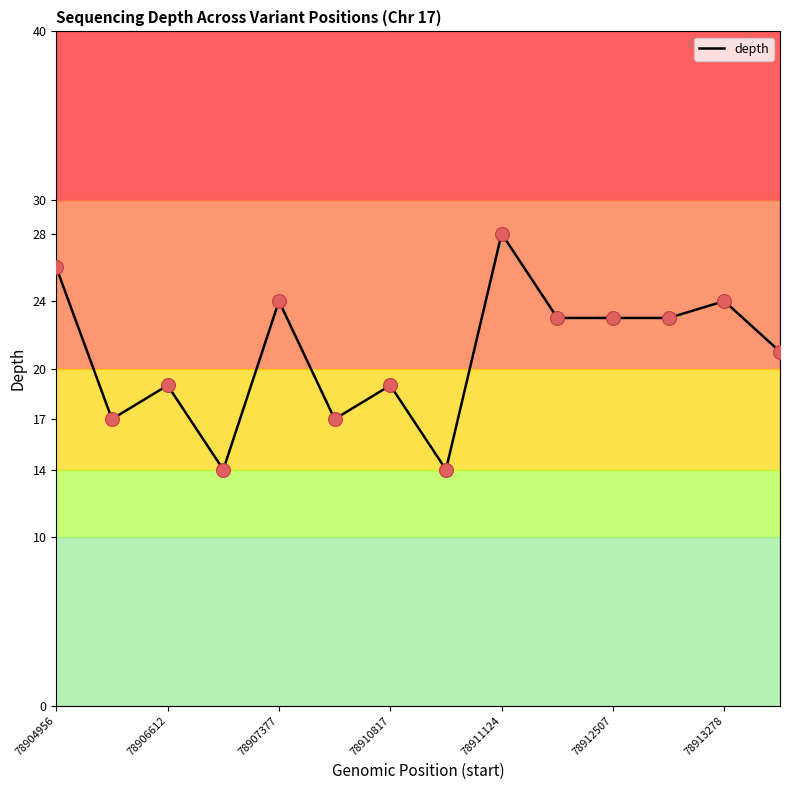

What is the greatest value displayed?

28